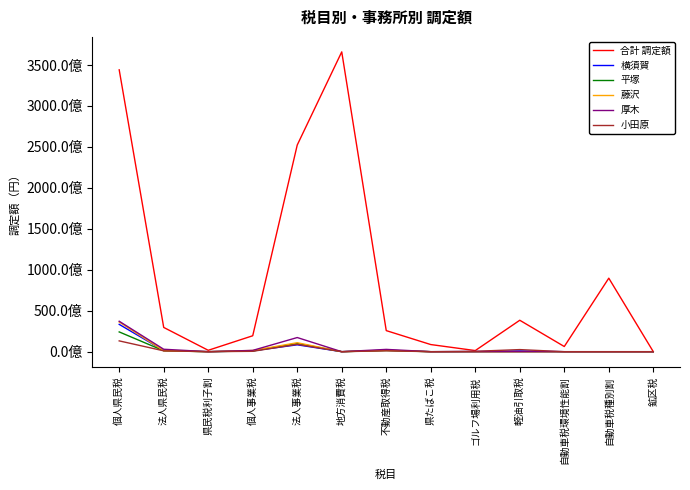

What is the label of the 9th point from the right?

法人事業税